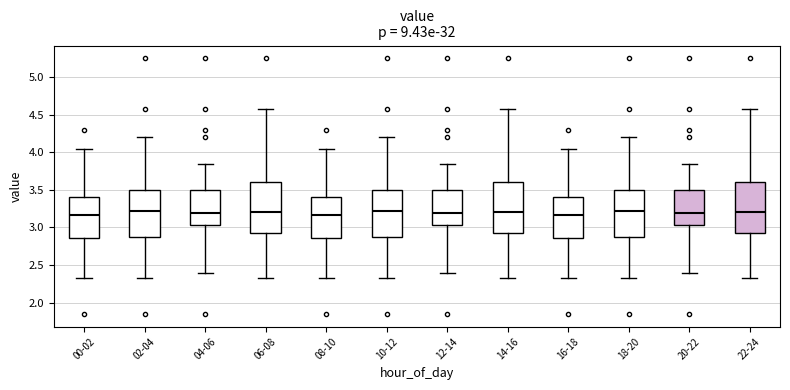

Reading left to right, transcribe this box plot: for each box, give where its median line is, the range the box spans, and where its two whiskers end, as read against the y-axis. The values are not printed on the chart, so give them approximately, as read against the axis.

00-02: median 3.15, box 2.85 to 3.40, whiskers 2.35 to 4.05
02-04: median 3.25, box 2.85 to 3.50, whiskers 2.35 to 4.20
04-06: median 3.20, box 3.05 to 3.50, whiskers 2.40 to 3.85
06-08: median 3.20, box 2.95 to 3.60, whiskers 2.35 to 4.55
08-10: median 3.15, box 2.85 to 3.40, whiskers 2.35 to 4.05
10-12: median 3.25, box 2.85 to 3.50, whiskers 2.35 to 4.20
12-14: median 3.20, box 3.05 to 3.50, whiskers 2.40 to 3.85
14-16: median 3.20, box 2.95 to 3.60, whiskers 2.35 to 4.55
16-18: median 3.15, box 2.85 to 3.40, whiskers 2.35 to 4.05
18-20: median 3.25, box 2.85 to 3.50, whiskers 2.35 to 4.20
20-22: median 3.20, box 3.05 to 3.50, whiskers 2.40 to 3.85
22-24: median 3.20, box 2.95 to 3.60, whiskers 2.35 to 4.55